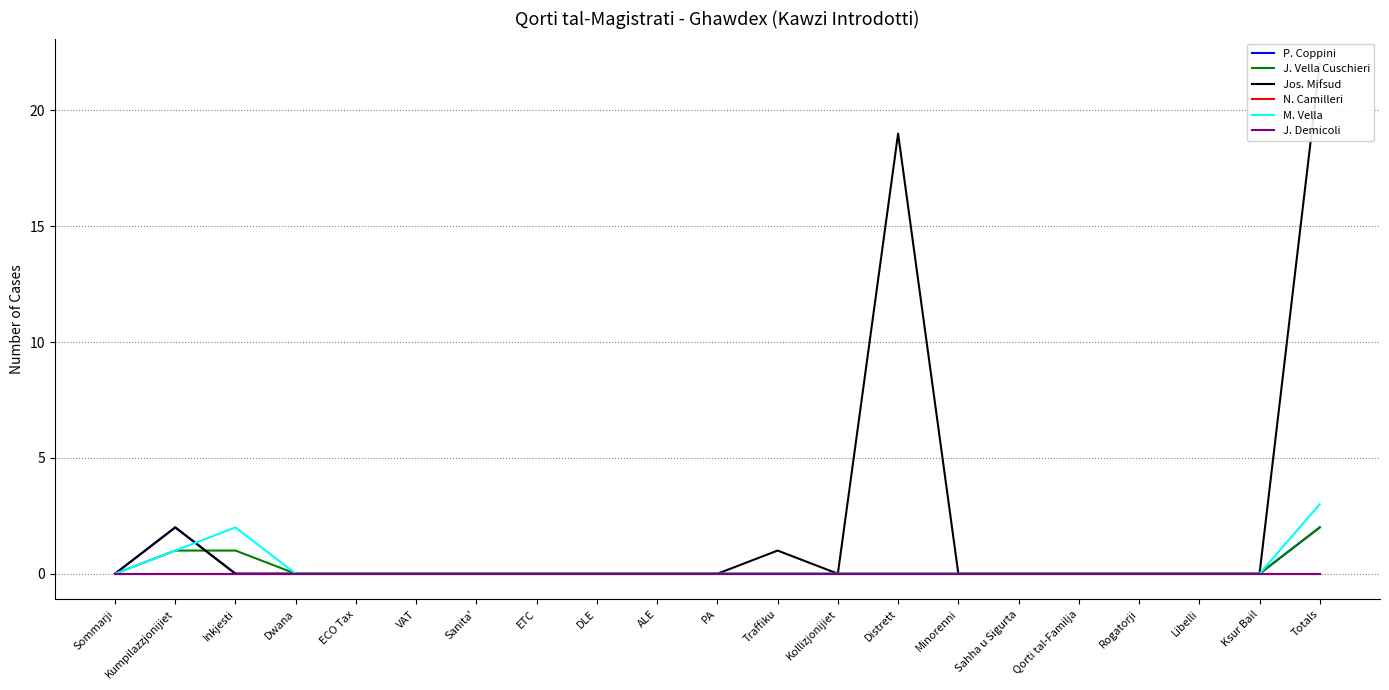

True or false: M. Vella and P. Coppini cross at least once.

True